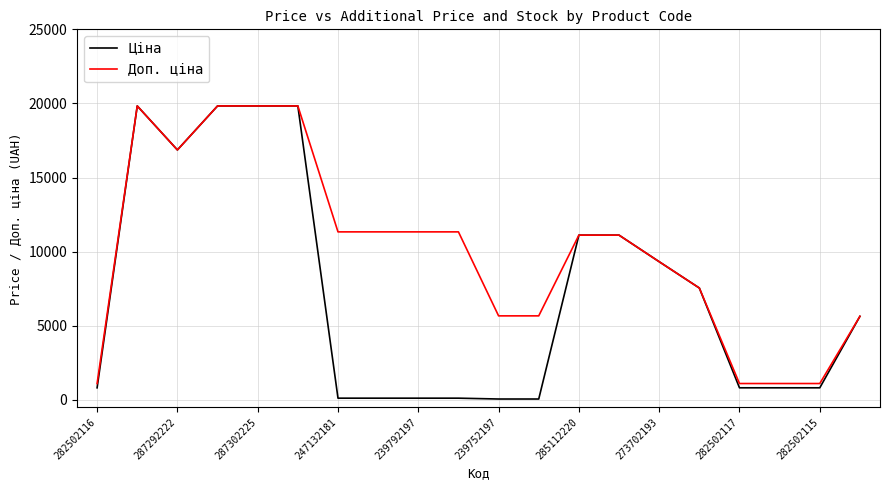

Rank the series by their average value, from highest to lowest.

Доп. ціна, Ціна